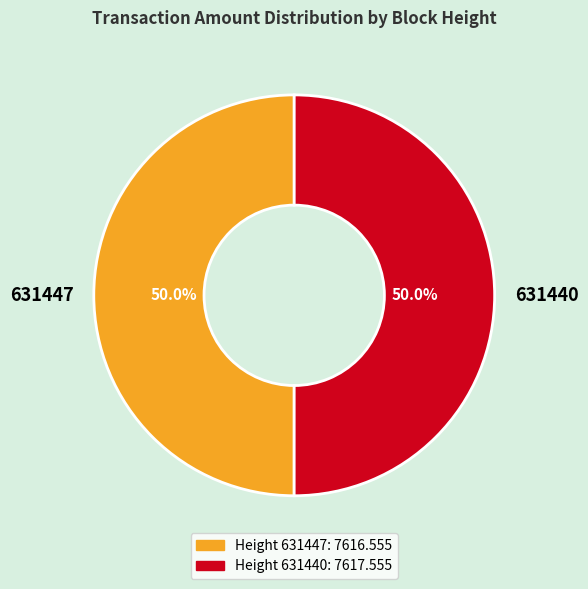

Approximately how many times larger is the value at 631447 compared to 631440?

1.0